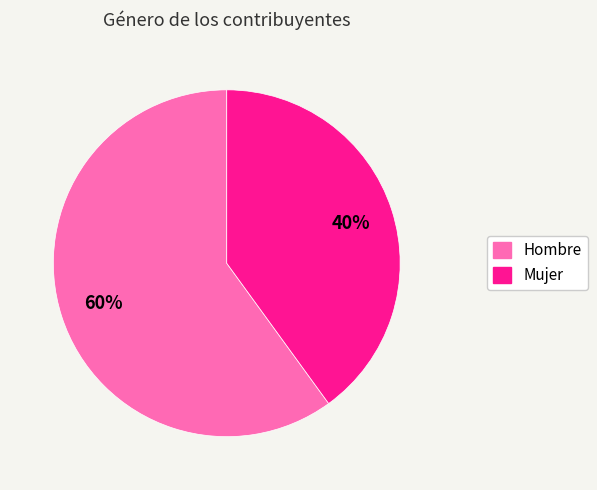

Is the sum of Mujer and Hombre greater than half?

Yes